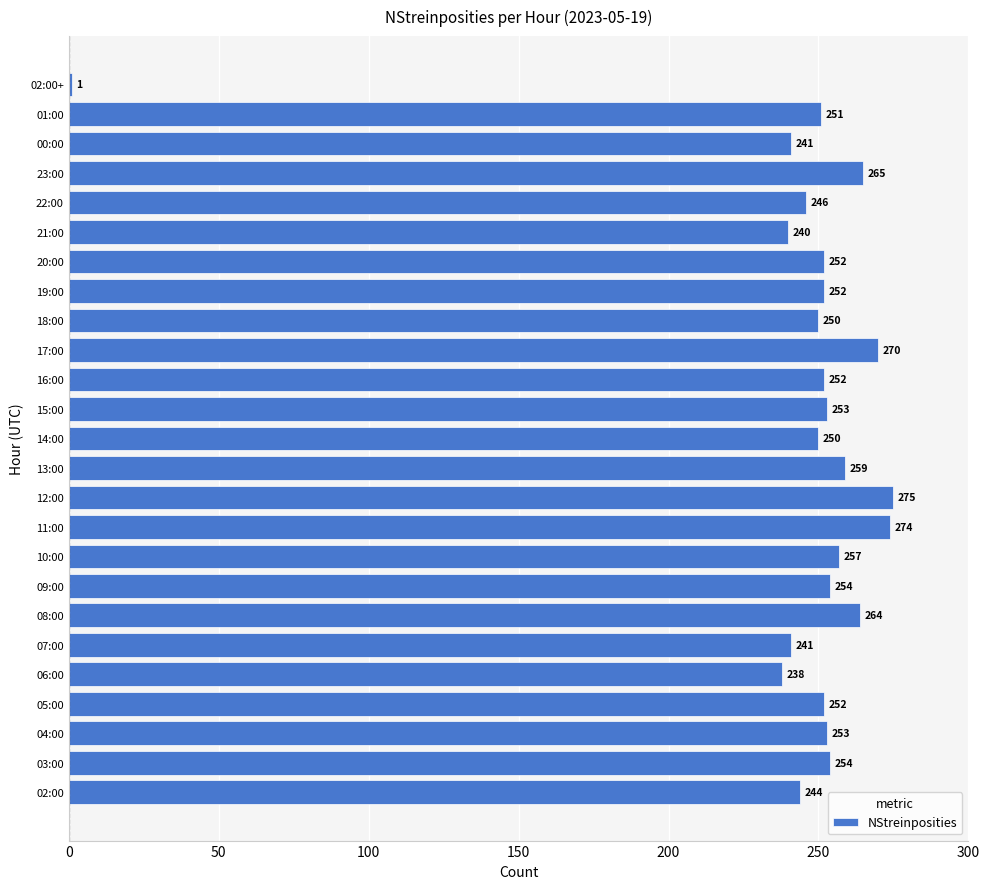

Reading bottom to top, what are all the values shown in this chart?

02:00=244	03:00=254	04:00=253	05:00=252	06:00=238	07:00=241	08:00=264	09:00=254	10:00=257	11:00=274	12:00=275	13:00=259	14:00=250	15:00=253	16:00=252	17:00=270	18:00=250	19:00=252	20:00=252	21:00=240	22:00=246	23:00=265	00:00=241	01:00=251	02:00+=1